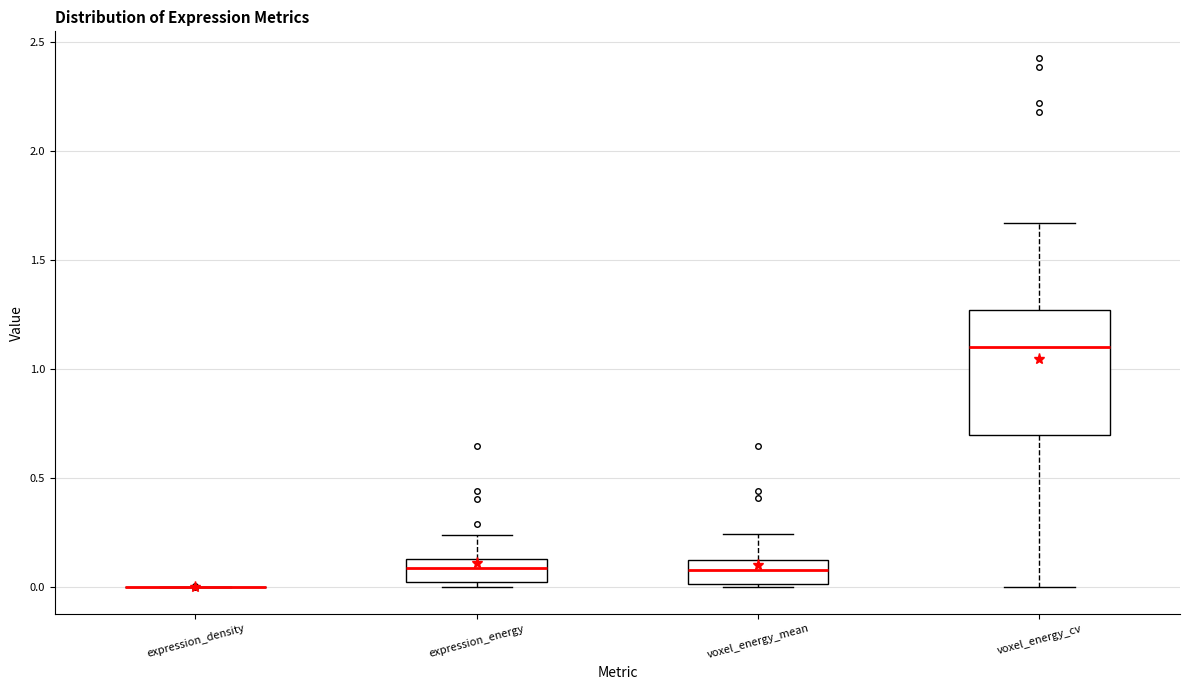

Where does the median line of the box for voxel_energy_mean sit on the y-axis? The values are not printed on the chart, so give them approximately, as read against the axis.

0.10